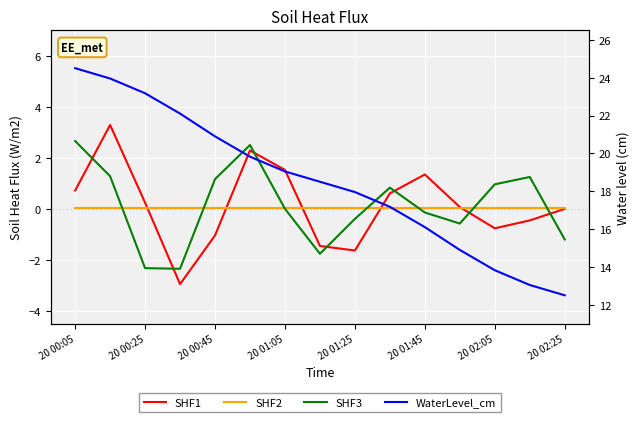

What are all the series names shown in the legend?

SHF1, SHF2, SHF3, WaterLevel_cm